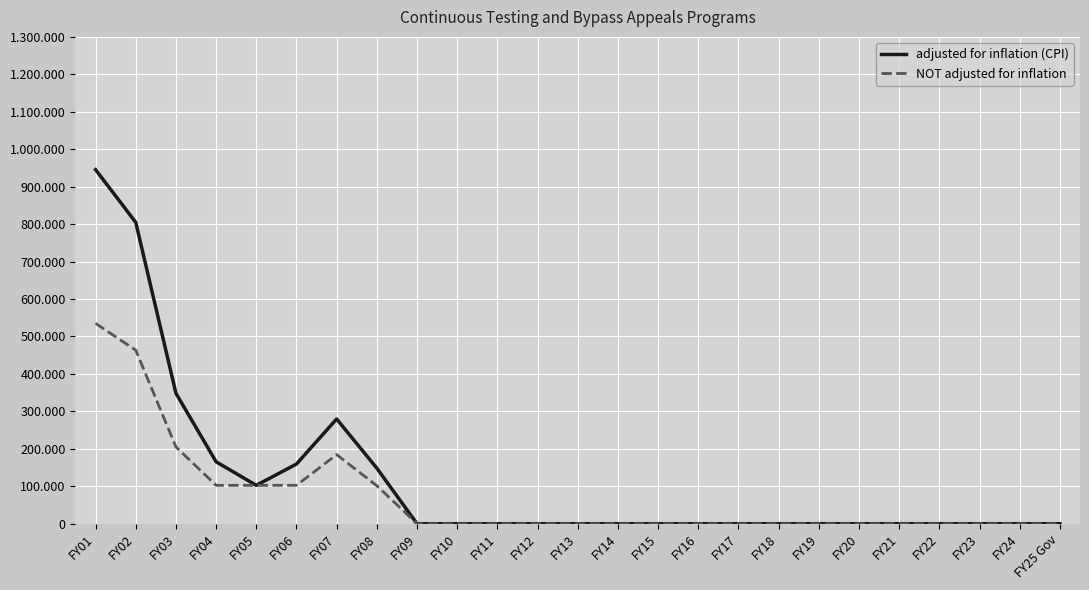

The adjusted for inflation (CPI) series shows 470211 at FY21. True or false?

False